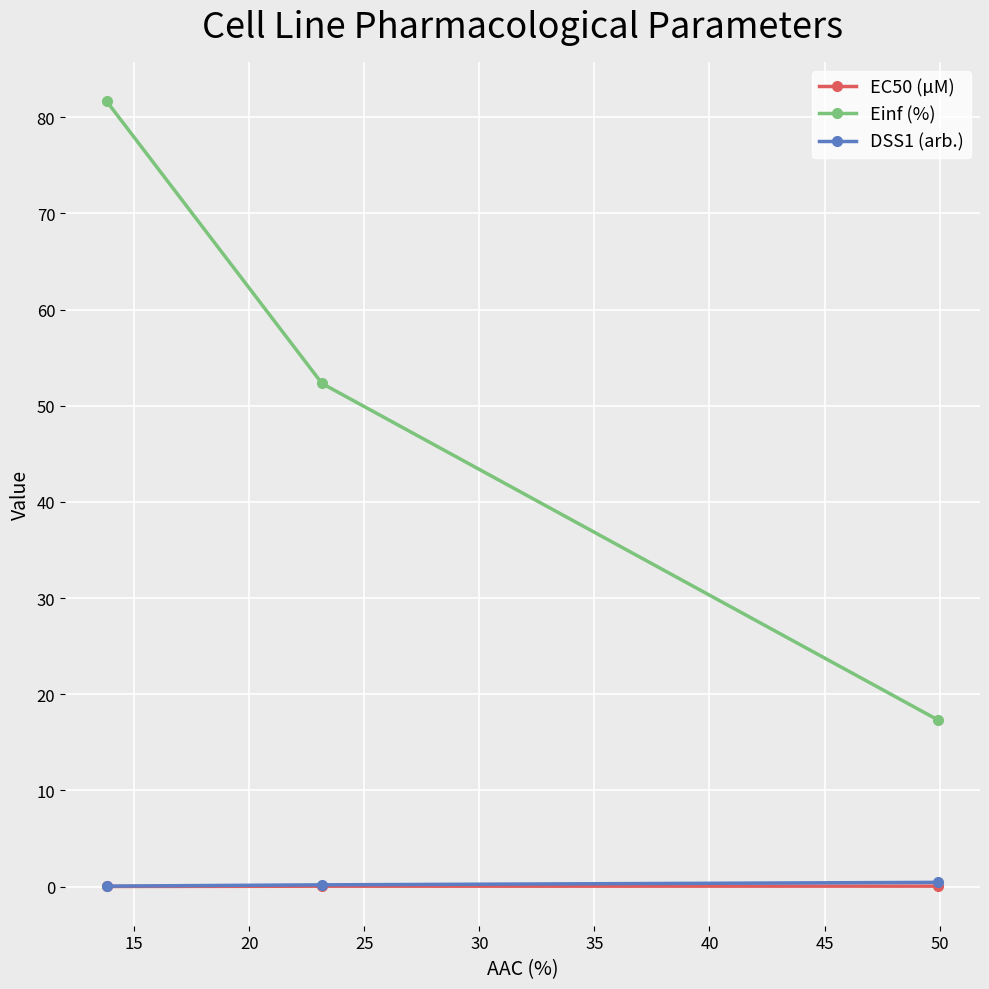

Count the DSS1 (arb.) values in the range 0 to 1.

3